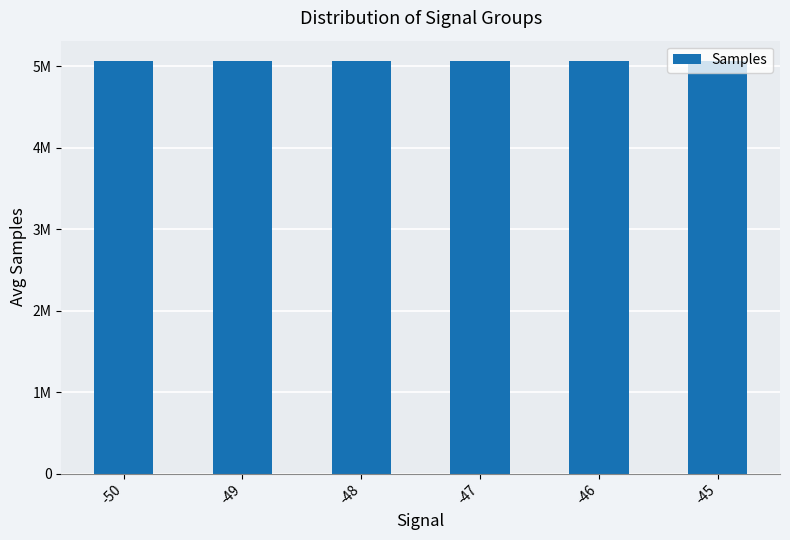

The chart shows a value of 7368080 at -50. True or false?

False